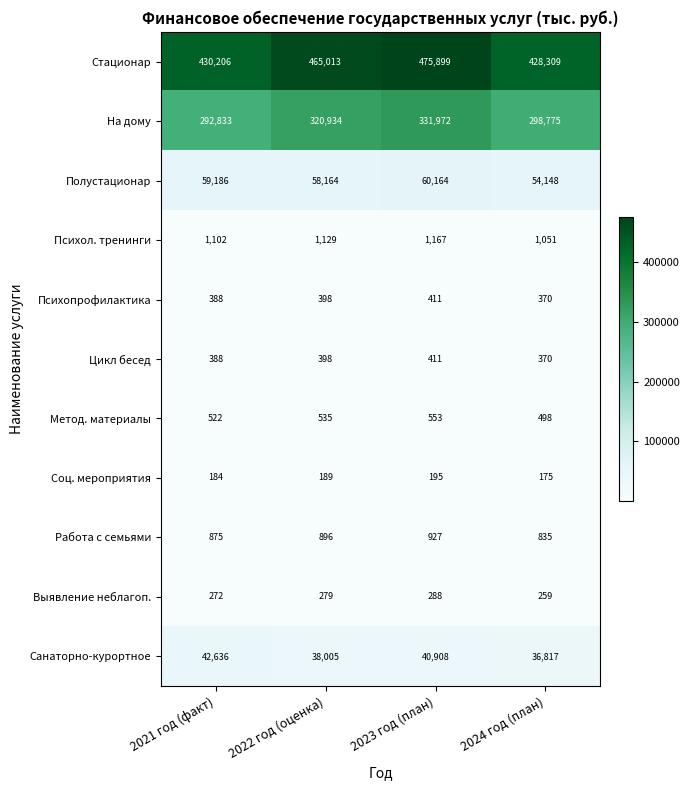

Where is Санаторно-курортное nearest to the value 39726?

2023 год (план)